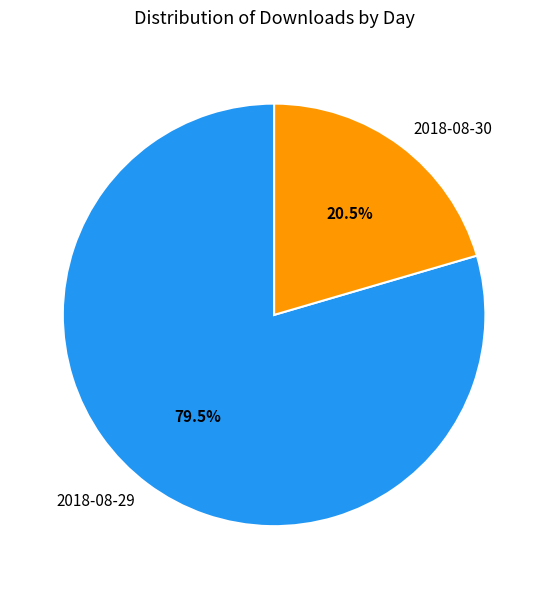

Does 2018-08-30 represent more than half of the total?

No